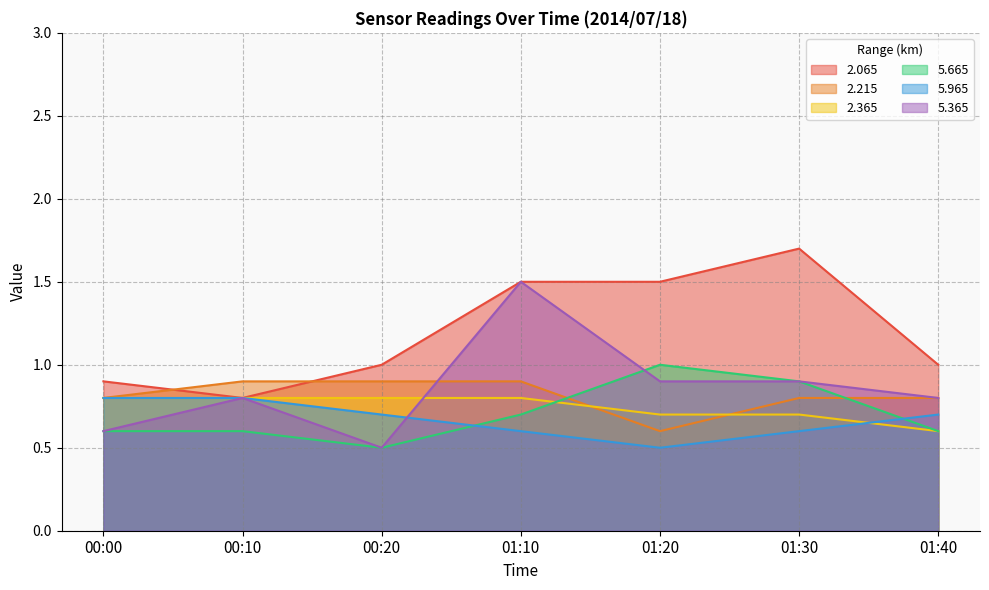

What is the lowest value of the 5.365 series?

0.5